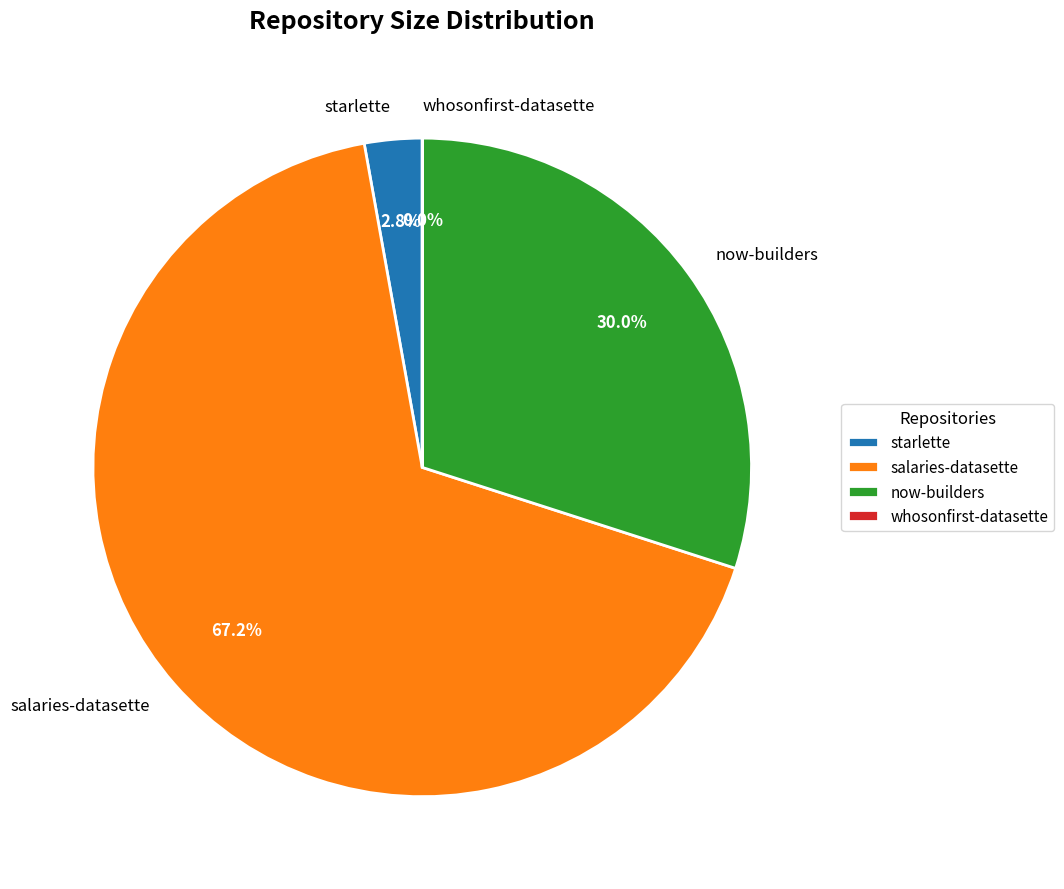

Which category has the biggest portion of the pie?

salaries-datasette